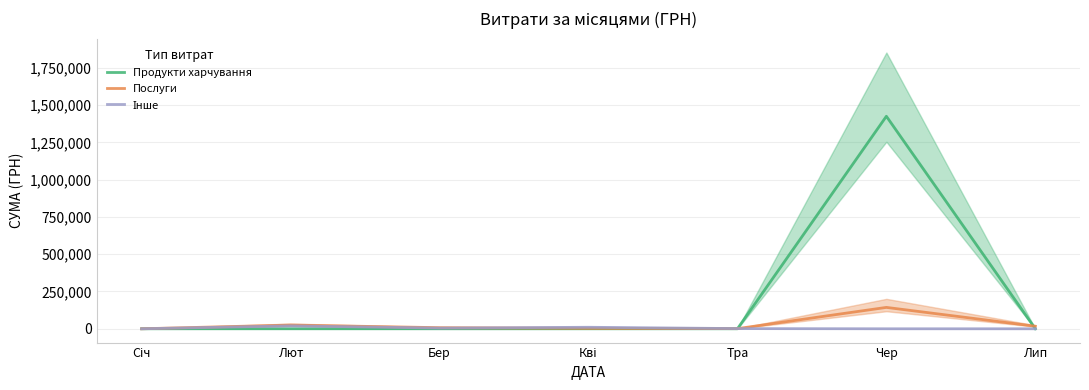

What is the label of the 6th point from the right?

Лют